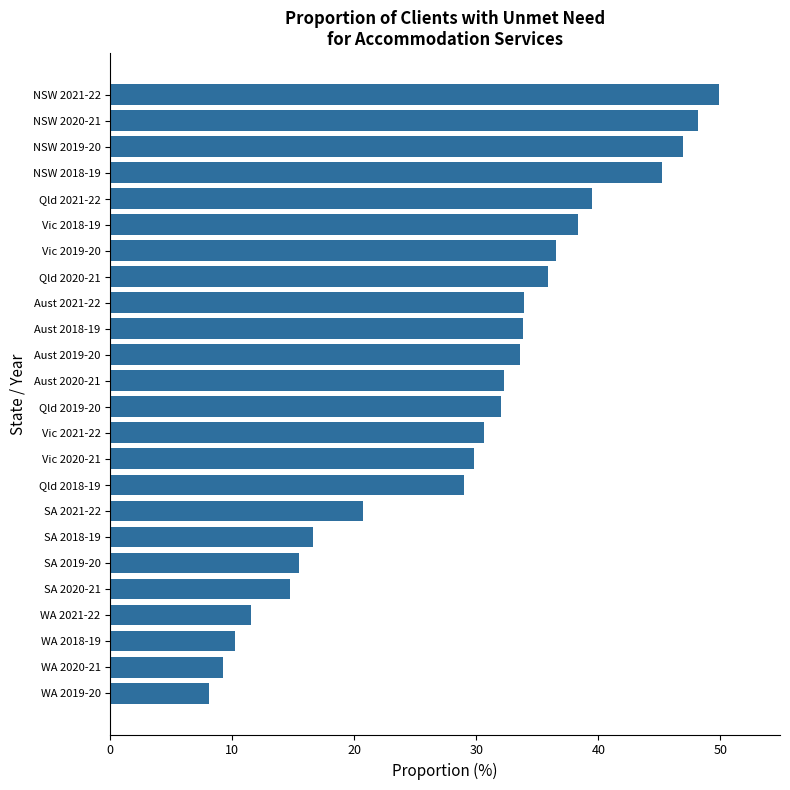

The value at Vic 2020-21 is 45.3. True or false?

False